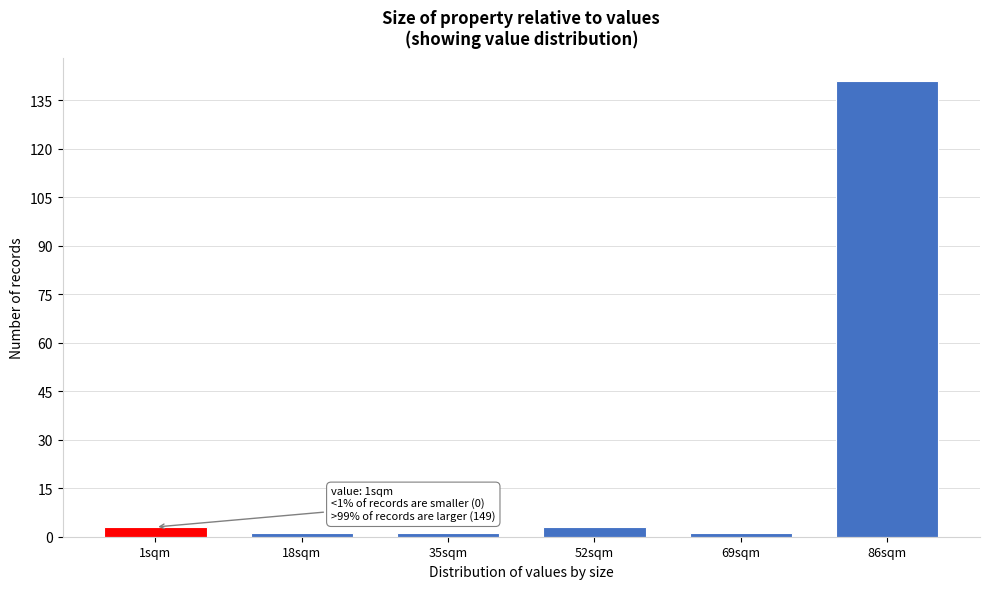

Reading left to right, what are all the values shown in this chart?

3	1	1	3	1	141